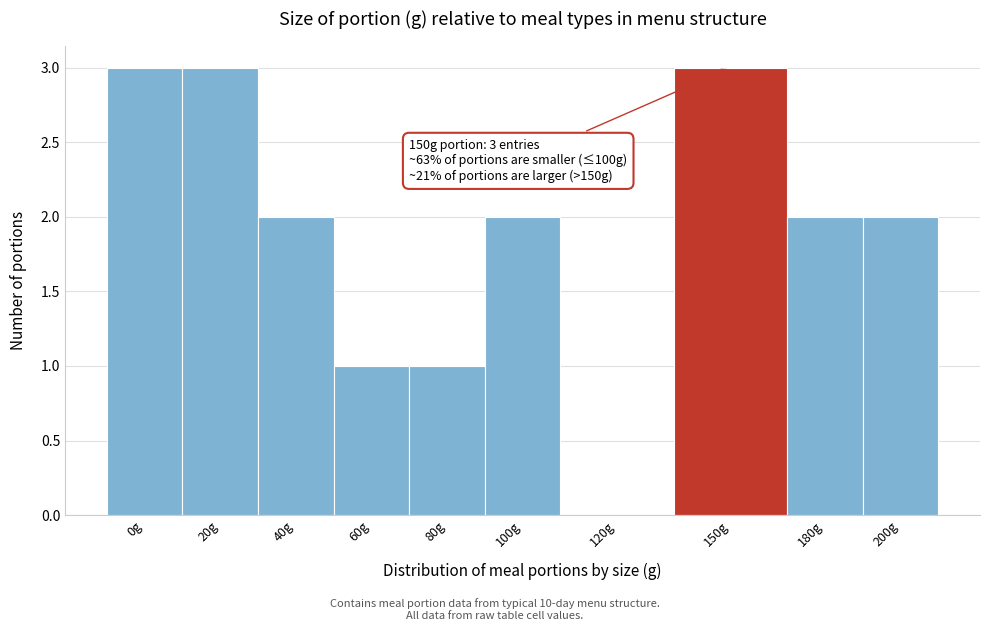

Reading left to right, extract all data points from this chart.

0g=3	20g=3	40g=2	60g=1	80g=1	100g=2	120g=0	150g=3	180g=2	200g=2